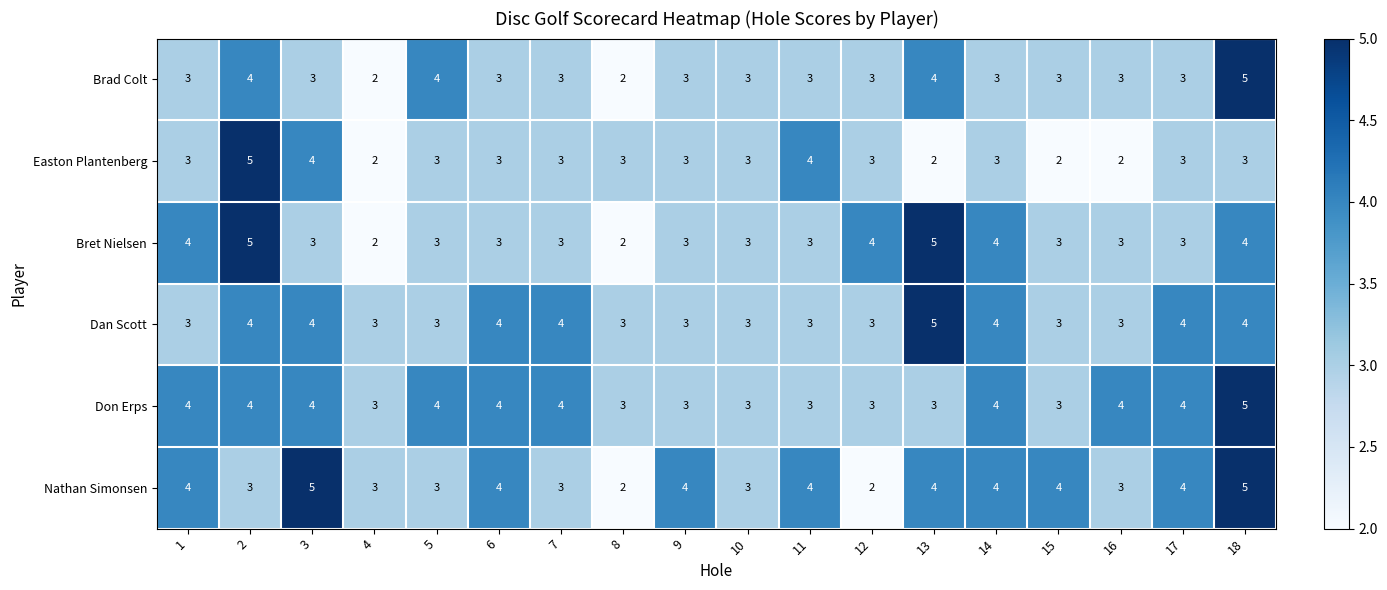

What is the sum of all Don Erps values?

65